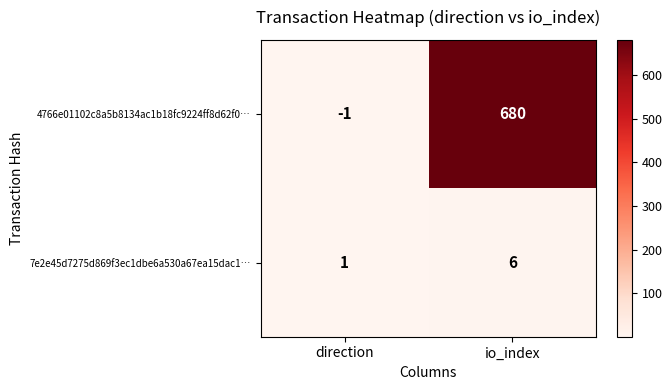

What is the difference between the 4766e01102c8a5b8134ac1b18fc9224ff8d62f0… values at direction and io_index?

681